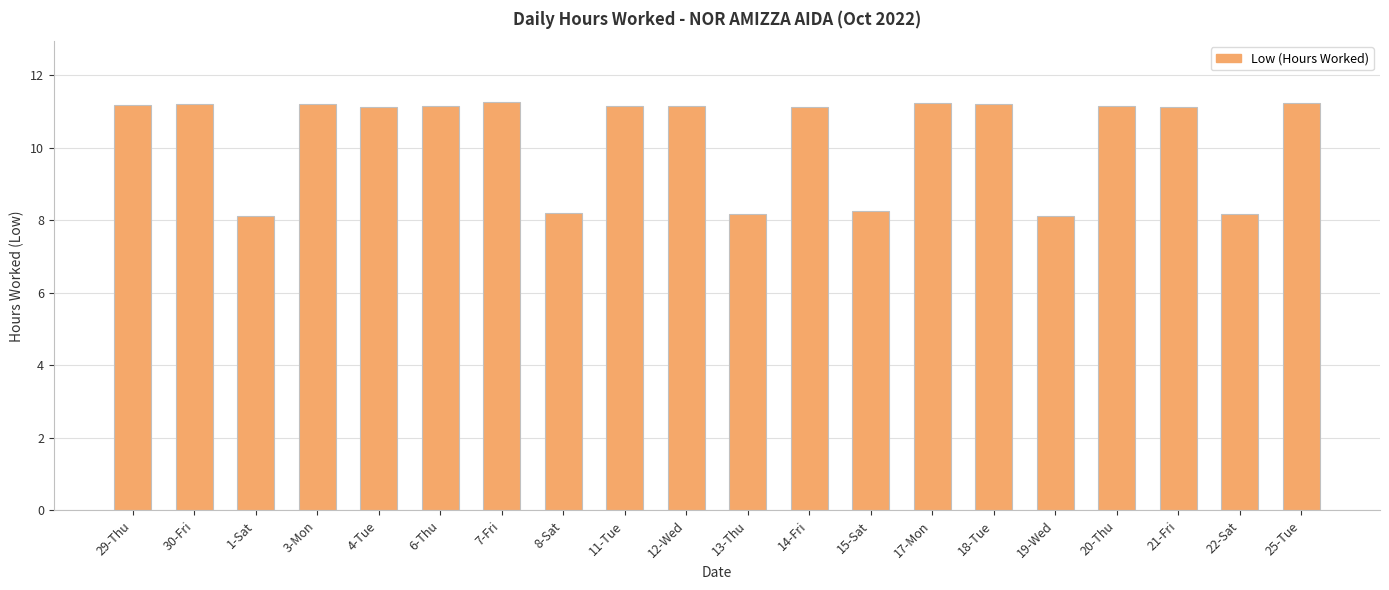

What is the label of the 7th bar from the right?

17-Mon